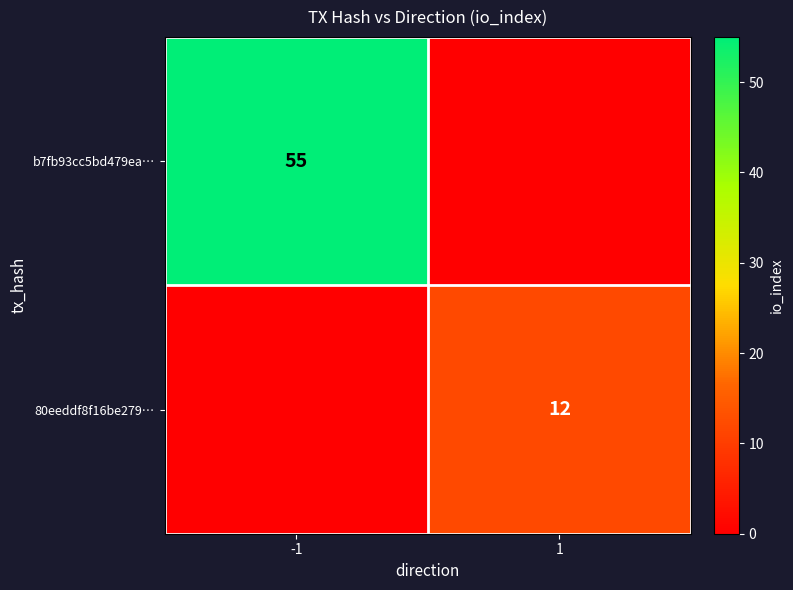

Is it true that 80eeddf8f16be279… equals 20 at 1?

False